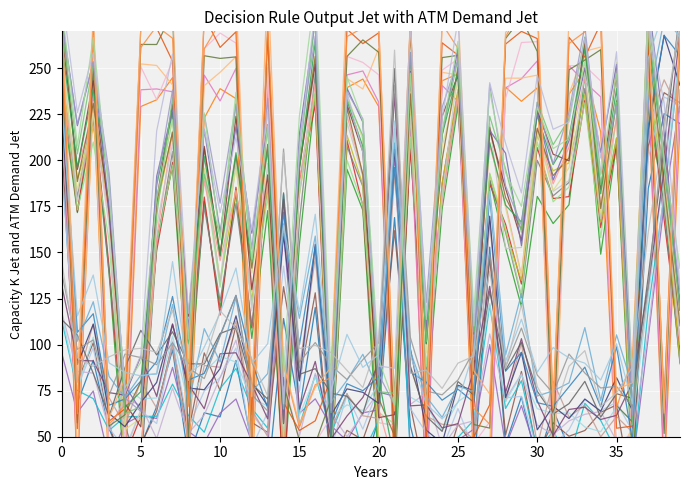

Reading left to right, extract all data points from this chart.

dnbrad: 230.9	89.2	111.1	62.6	55.4	68.6	79.5	111.2	76.4	75.5	87.0	115.6	79.7	66.7	160.2	80.4	154.4	61.8	76.0	74.1	68.1	206.0	97.7	53.5	46.4	77.9	75.0	169.7	71.3	95.7	53.8	66.5	59.9	70.4	63.8	82.1	64.3	216.5	267.9	240.7
sata: 283.6	79.5	279.9	60.4	81.7	271.7	274.3	283.1	80.5	279.2	280.8	292.2	71.7	299.0	89.5	56.7	76.9	87.7	289.1	283.7	273.9	64.0	277.0	62.4	274.0	282.8	85.7	73.2	269.3	282.8	288.0	65.6	277.1	278.4	272.0	75.8	79.2	281.4	62.8	273.8
satz: 244.3	180.1	229.5	138.8	55.9	31.4	153.2	204.8	81.5	174.7	123.6	176.5	110.2	188.1	37.3	166.6	247.0	37.8	207.6	185.8	43.2	31.2	223.8	82.6	180.6	233.1	86.9	189.3	161.0	125.5	200.0	180.7	188.0	239.0	167.0	212.2	40.5	241.9	175.2	89.6
scan_angle: 245.7	190.1	217.6	175.8	32.4	39.8	174.2	215.7	89.9	195.1	134.4	183.6	124.1	186.3	43.4	181.5	235.7	34.1	213.6	186.6	46.0	38.9	227.0	79.2	187.4	238.5	70.5	192.5	161.4	134.8	213.4	194.3	198.6	235.6	166.9	212.0	36.1	243.3	185.7	90.7
dnbrad_norm: 95.9	63.1	74.8	37.7	57.0	61.5	59.9	87.6	52.9	46.6	62.9	70.5	47.1	43.6	160.6	62.7	70.6	55.9	47.8	63.0	64.6	201.7	41.9	47.5	29.0	48.1	54.1	100.0	44.9	66.9	40.2	49.8	44.5	37.5	44.8	42.9	33.9	104.0	176.1	231.7